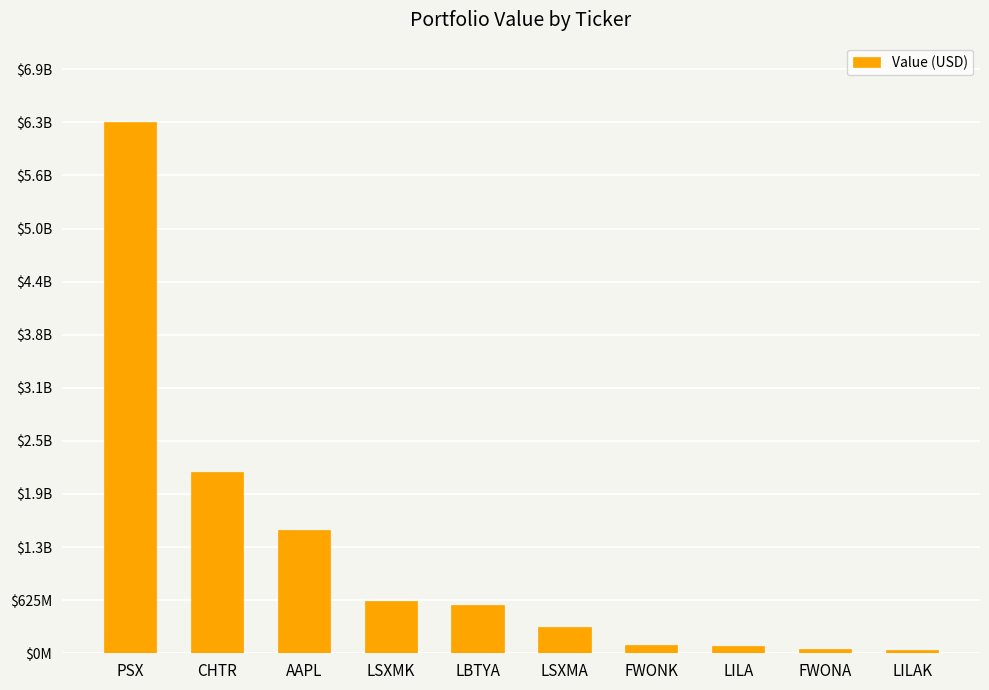

What is the change in value from LILA to FWONA?

-39731000